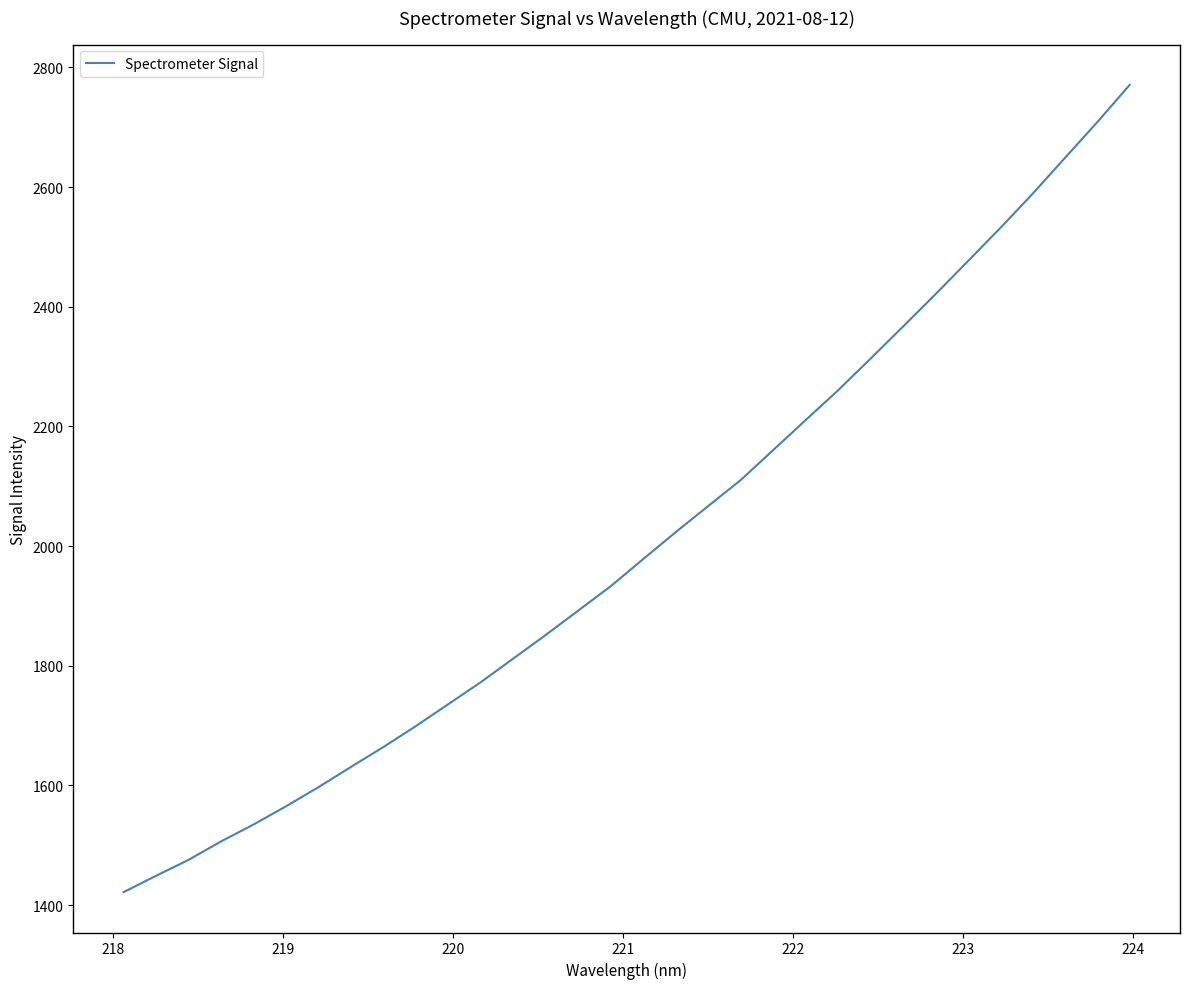

What is the smallest value displayed?

1421.7